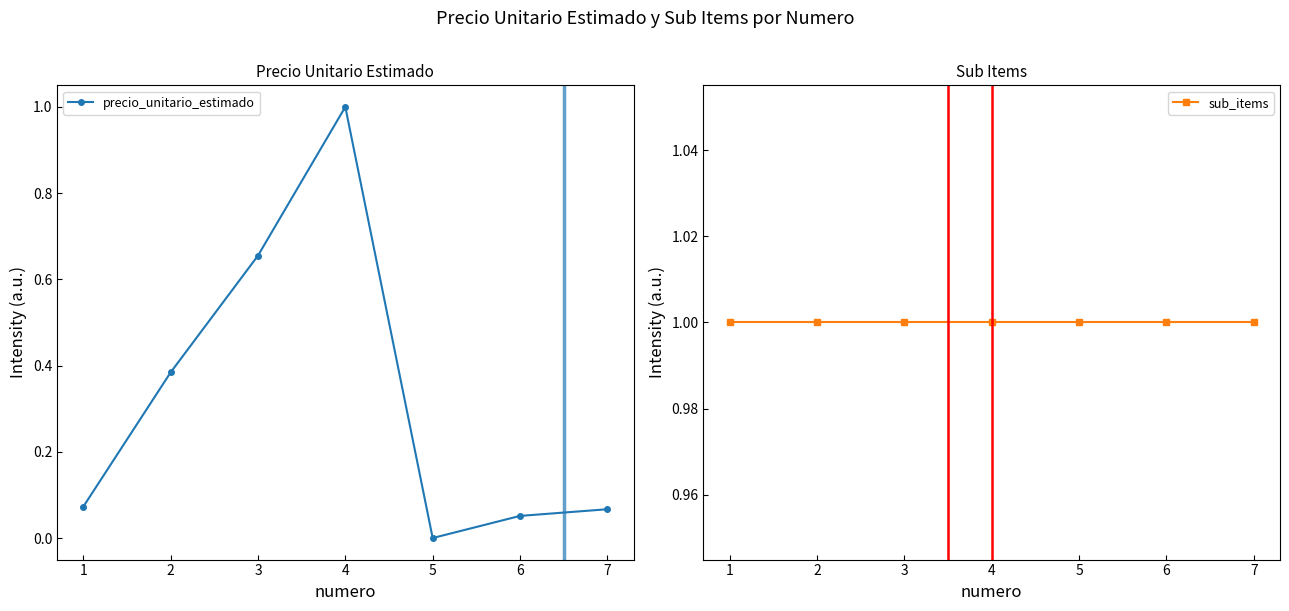

How many positive values does the precio_unitario_estimado series have?

6